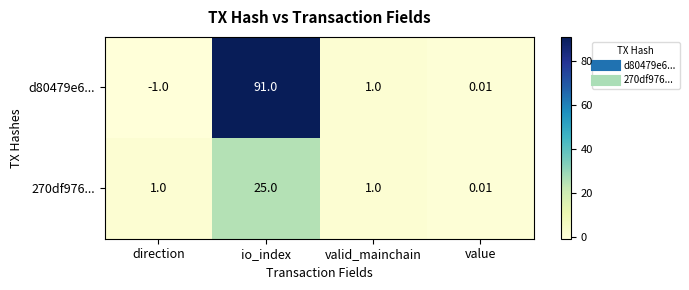

Is the value of d80479e6... at io_index greater than the value of 270df976... at valid_mainchain?

Yes